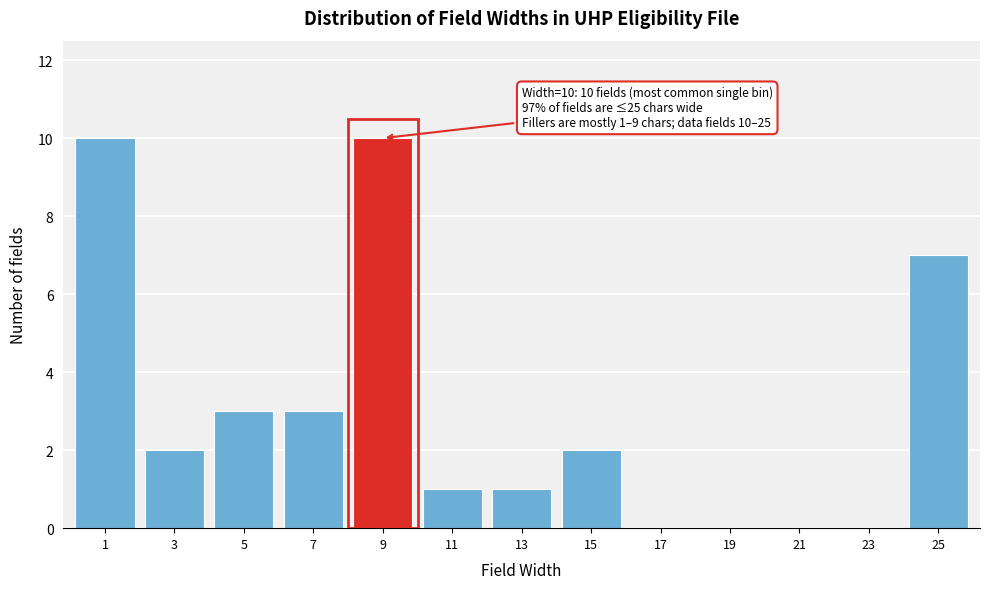

Reading left to right, extract all data points from this chart.

1=10	3=2	5=3	7=3	9=10	11=1	13=1	15=2	17=0	19=0	21=0	23=0	25=7